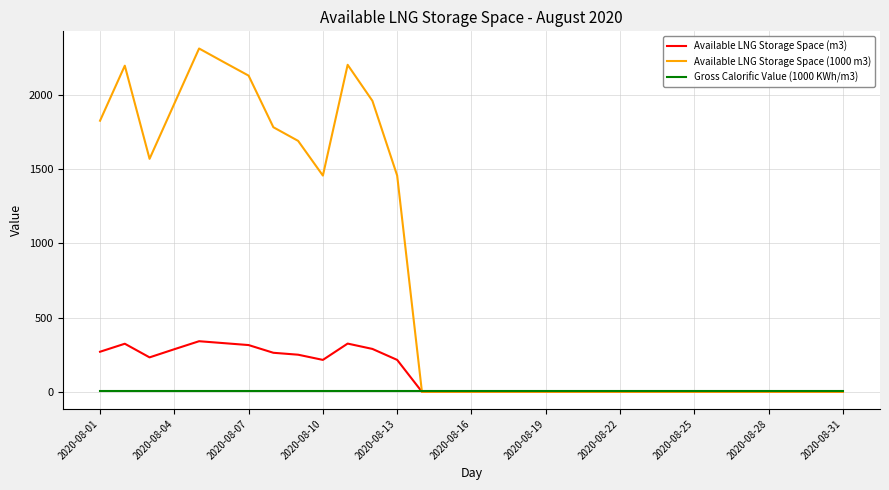

True or false: Available LNG Storage Space (1000 m3) has more than 1 interior local peaks.

True